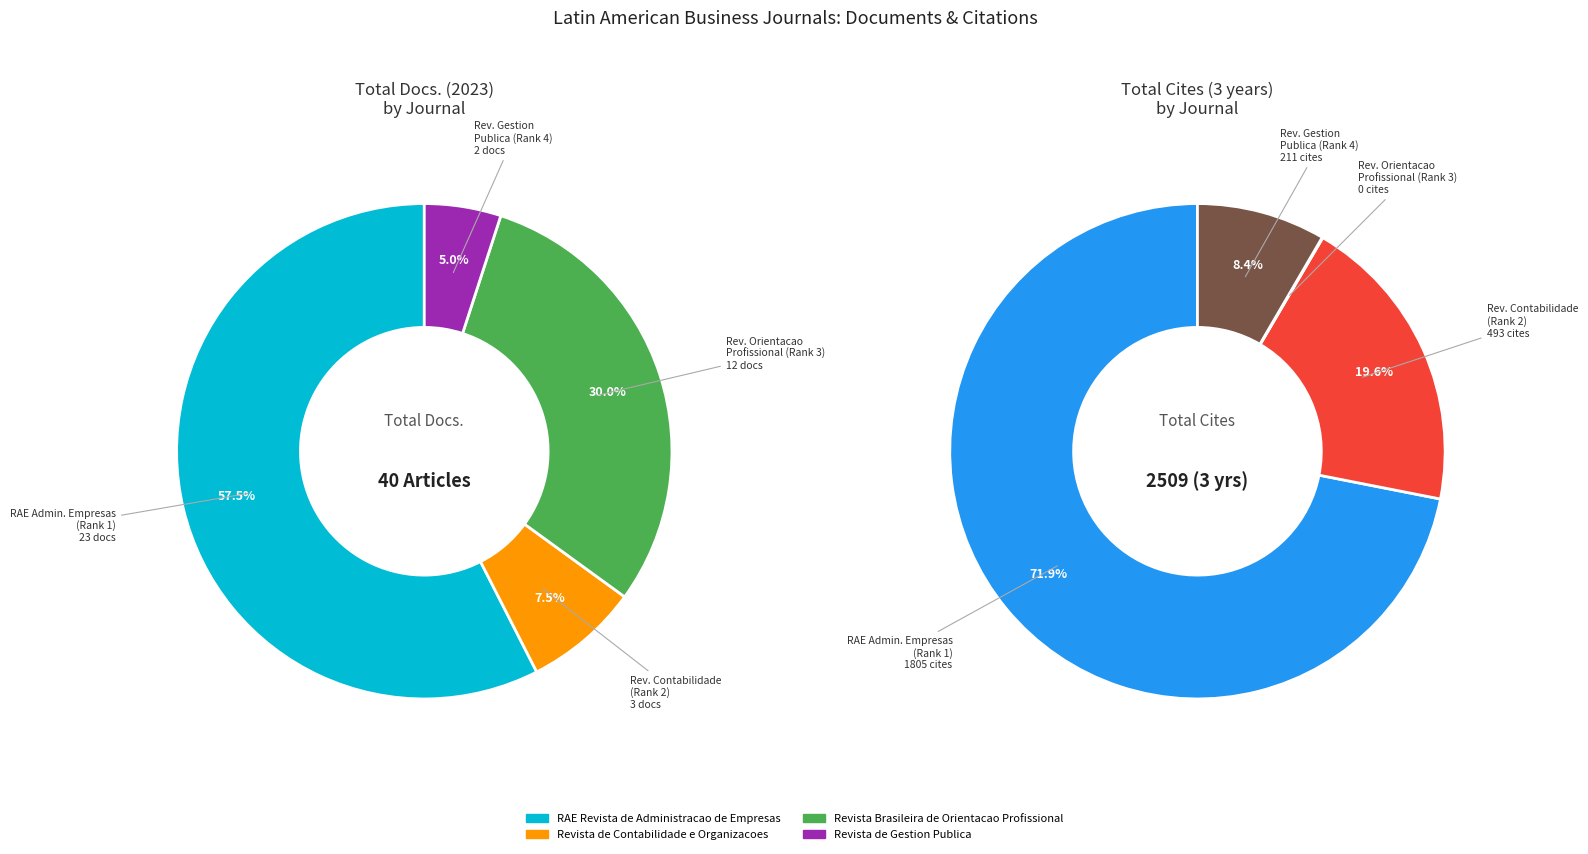

Which series changed the most between RAE Revista de Administracao de Empresas and Revista Brasileira de Orientacao Profissional?

Total Cites (3years)